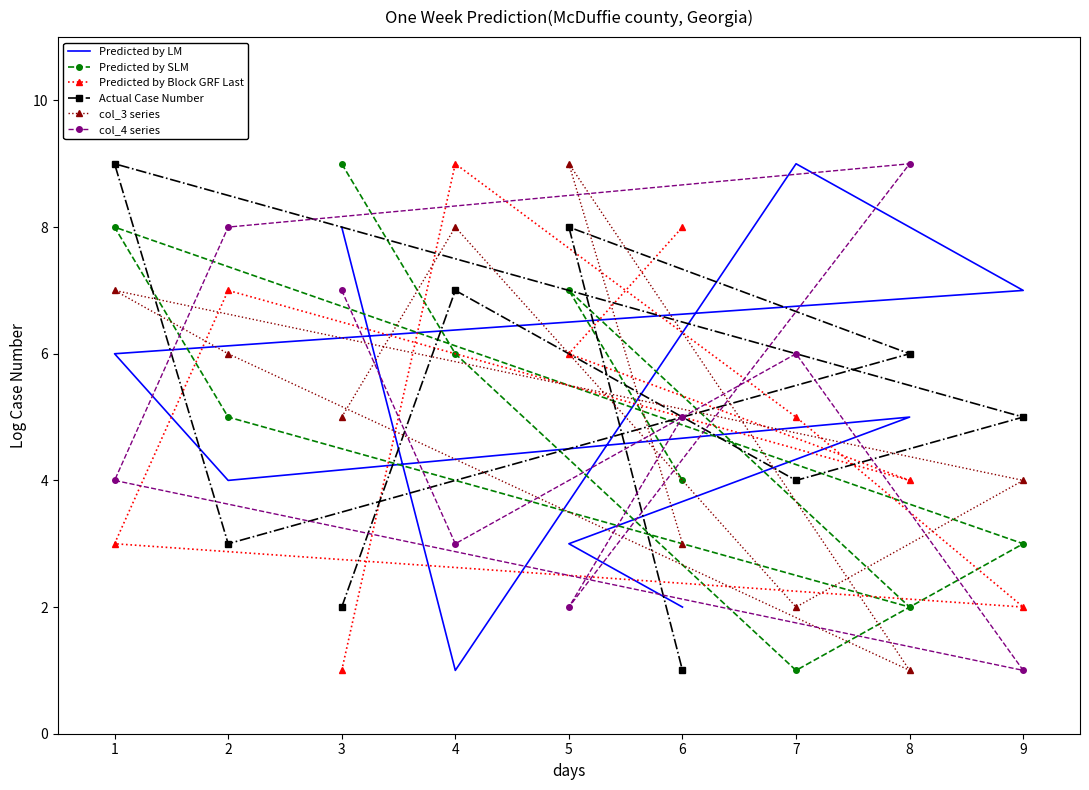

Which has a higher value, 9 or 1?

9